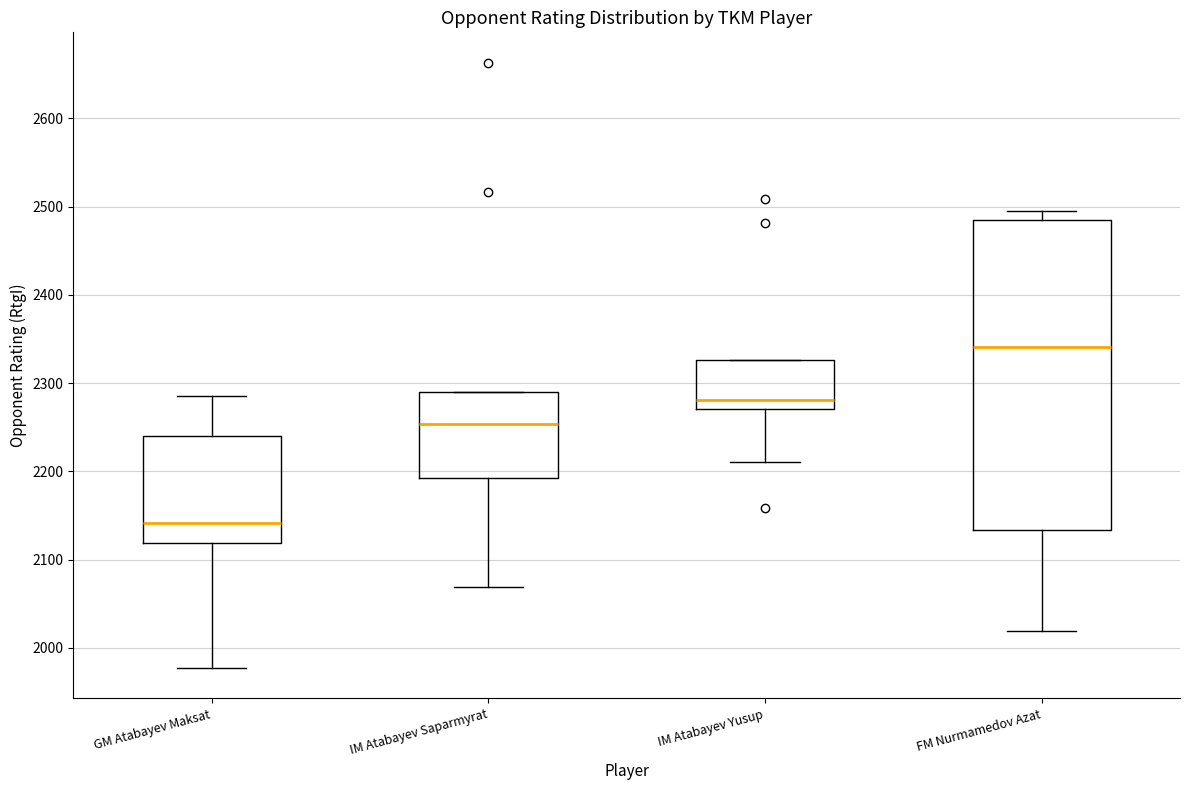

Reading left to right, transcribe this box plot: for each box, give where its median line is, the range the box spans, and where its two whiskers end, as read against the y-axis. The values are not printed on the chart, so give them approximately, as read against the axis.

GM Atabayev Maksat: median 2140, box 2120 to 2240, whiskers 1980 to 2290
IM Atabayev Saparmyrat: median 2250, box 2190 to 2290, whiskers 2070 to 2290
IM Atabayev Yusup: median 2280, box 2270 to 2330, whiskers 2210 to 2330
FM Nurmamedov Azat: median 2340, box 2130 to 2490, whiskers 2020 to 2500